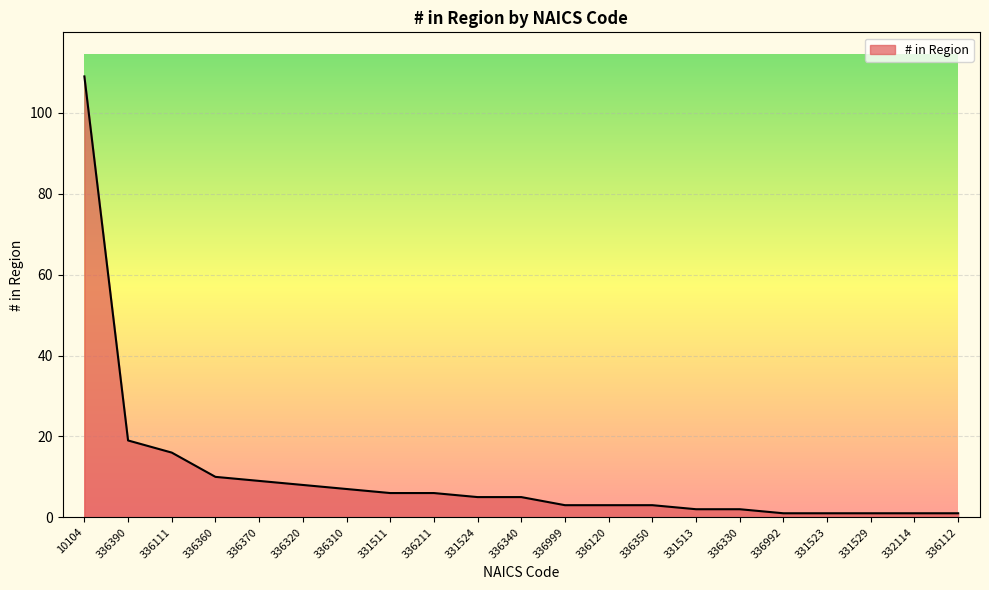

Read the value at 336370.

9